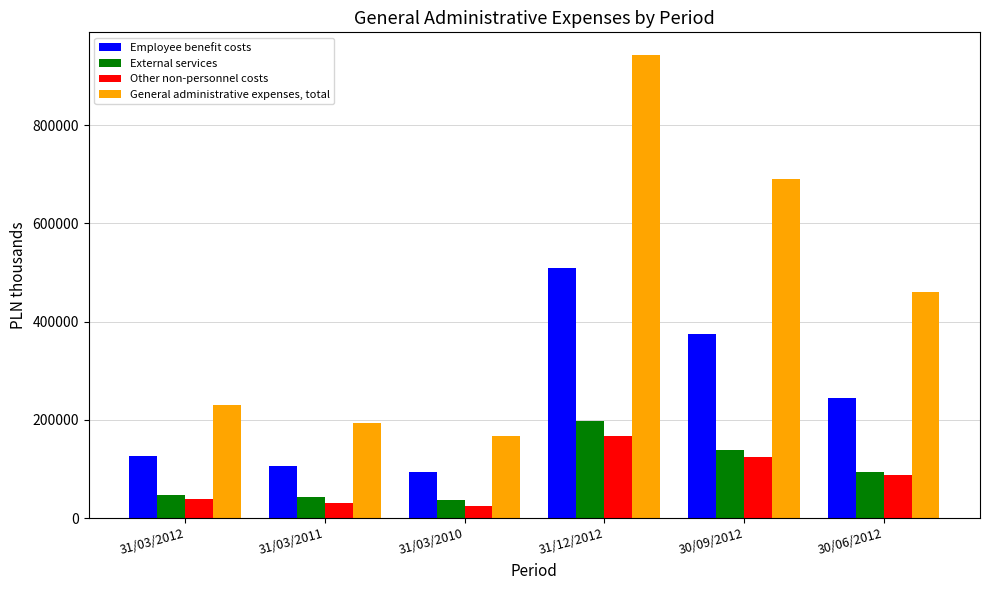

What is the smallest value displayed?

23762